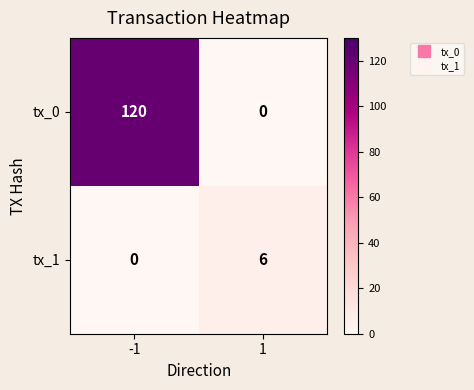

True or false: tx_0 has a value of 120 at -1.

True